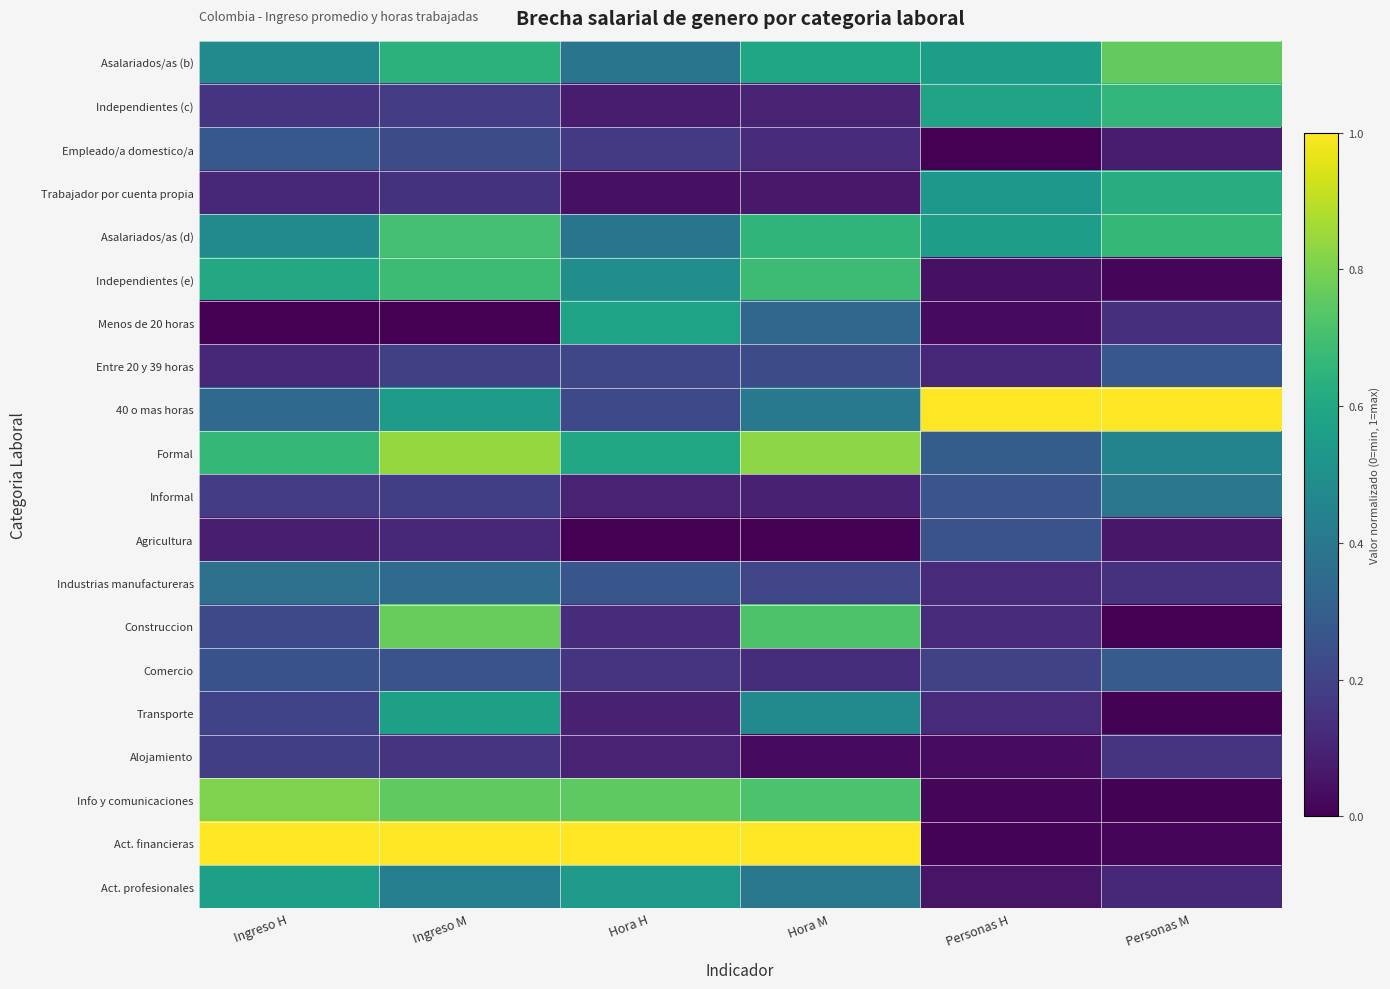

Reading right to left, extract all data points from this chart.

Asalariados/as (b): Personas M=0.8	Personas H=0.6	Hora M=0.6	Hora H=0.4	Ingreso M=0.6	Ingreso H=0.5
Independientes (c): Personas M=0.7	Personas H=0.6	Hora M=0.1	Hora H=0.1	Ingreso M=0.2	Ingreso H=0.2
Empleado/a domestico/a: Personas M=0.1	Personas H=0.0	Hora M=0.1	Hora H=0.2	Ingreso M=0.2	Ingreso H=0.3
Trabajador por cuenta propia: Personas M=0.6	Personas H=0.5	Hora M=0.1	Hora H=0.0	Ingreso M=0.1	Ingreso H=0.1
Asalariados/as (d): Personas M=0.7	Personas H=0.6	Hora M=0.7	Hora H=0.4	Ingreso M=0.7	Ingreso H=0.5
Independientes (e): Personas M=0.0	Personas H=0.0	Hora M=0.7	Hora H=0.5	Ingreso M=0.7	Ingreso H=0.6
Menos de 20 horas: Personas M=0.1	Personas H=0.0	Hora M=0.3	Hora H=0.6	Ingreso M=0.0	Ingreso H=0.0
Entre 20 y 39 horas: Personas M=0.3	Personas H=0.1	Hora M=0.2	Hora H=0.2	Ingreso M=0.2	Ingreso H=0.1
40 o mas horas: Personas M=1.0	Personas H=1.0	Hora M=0.4	Hora H=0.2	Ingreso M=0.6	Ingreso H=0.3
Formal: Personas M=0.5	Personas H=0.3	Hora M=0.8	Hora H=0.6	Ingreso M=0.8	Ingreso H=0.7
Informal: Personas M=0.4	Personas H=0.3	Hora M=0.1	Hora H=0.1	Ingreso M=0.2	Ingreso H=0.2
Agricultura: Personas M=0.1	Personas H=0.3	Hora M=0.0	Hora H=0.0	Ingreso M=0.1	Ingreso H=0.1
Industrias manufactureras: Personas M=0.1	Personas H=0.1	Hora M=0.2	Hora H=0.3	Ingreso M=0.3	Ingreso H=0.4
Construccion: Personas M=0.0	Personas H=0.1	Hora M=0.7	Hora H=0.1	Ingreso M=0.8	Ingreso H=0.2
Comercio: Personas M=0.3	Personas H=0.2	Hora M=0.1	Hora H=0.1	Ingreso M=0.3	Ingreso H=0.3
Transporte: Personas M=0.0	Personas H=0.1	Hora M=0.5	Hora H=0.1	Ingreso M=0.6	Ingreso H=0.2
Alojamiento: Personas M=0.2	Personas H=0.0	Hora M=0.0	Hora H=0.1	Ingreso M=0.2	Ingreso H=0.2
Info y comunicaciones: Personas M=0.0	Personas H=0.0	Hora M=0.7	Hora H=0.8	Ingreso M=0.8	Ingreso H=0.8
Act. financieras: Personas M=0.0	Personas H=0.0	Hora M=1.0	Hora H=1.0	Ingreso M=1.0	Ingreso H=1.0
Act. profesionales: Personas M=0.1	Personas H=0.1	Hora M=0.4	Hora H=0.5	Ingreso M=0.4	Ingreso H=0.6